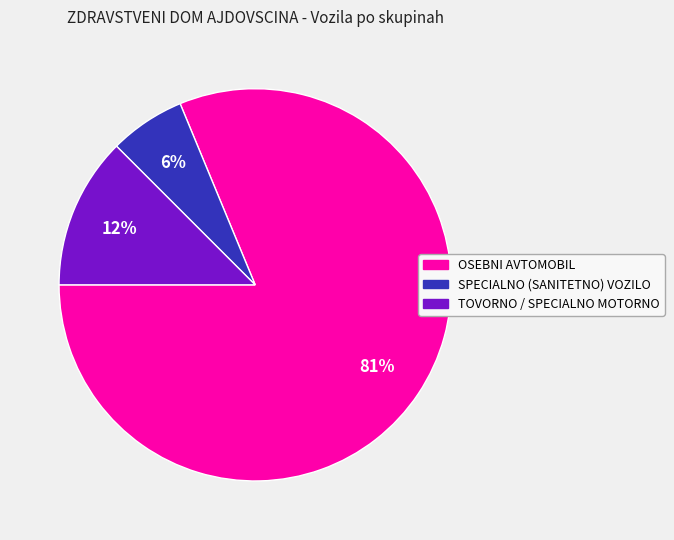

To the nearest percent, what is the average slice percentage?

33%